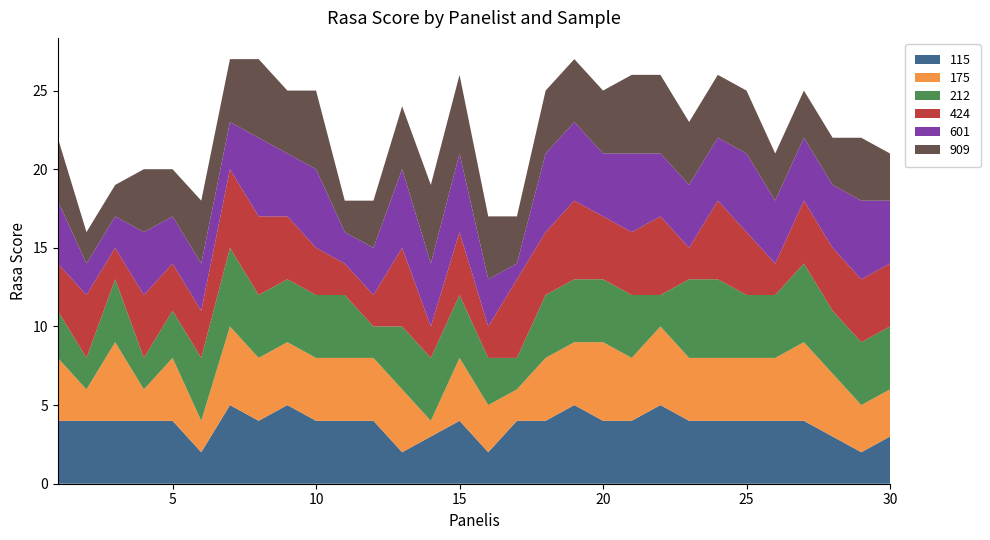

Reading right to left, list all the values displayed in this chart.

115: 30=3	29=2	28=3	27=4	26=4	25=4	24=4	23=4	22=5	21=4	20=4	19=5	18=4	17=4	16=2	15=4	14=3	13=2	12=4	11=4	10=4	9=5	8=4	7=5	6=2	5=4	4=4	3=4	2=4	1=4
175: 30=3	29=3	28=4	27=5	26=4	25=4	24=4	23=4	22=5	21=4	20=5	19=4	18=4	17=2	16=3	15=4	14=1	13=4	12=4	11=4	10=4	9=4	8=4	7=5	6=2	5=4	4=2	3=5	2=2	1=4
212: 30=4	29=4	28=4	27=5	26=4	25=4	24=5	23=5	22=2	21=4	20=4	19=4	18=4	17=2	16=3	15=4	14=4	13=4	12=2	11=4	10=4	9=4	8=4	7=5	6=4	5=3	4=2	3=4	2=2	1=3
424: 30=4	29=4	28=4	27=4	26=2	25=4	24=5	23=2	22=5	21=4	20=4	19=5	18=4	17=5	16=2	15=4	14=2	13=5	12=2	11=2	10=3	9=4	8=5	7=5	6=3	5=3	4=4	3=2	2=4	1=3
601: 30=4	29=5	28=4	27=4	26=4	25=5	24=4	23=4	22=4	21=5	20=4	19=5	18=5	17=1	16=3	15=5	14=4	13=5	12=3	11=2	10=5	9=4	8=5	7=3	6=3	5=3	4=4	3=2	2=2	1=4
909: 30=3	29=4	28=3	27=3	26=3	25=4	24=4	23=4	22=5	21=5	20=4	19=4	18=4	17=3	16=4	15=5	14=5	13=4	12=3	11=2	10=5	9=4	8=5	7=4	6=4	5=3	4=4	3=2	2=2	1=4